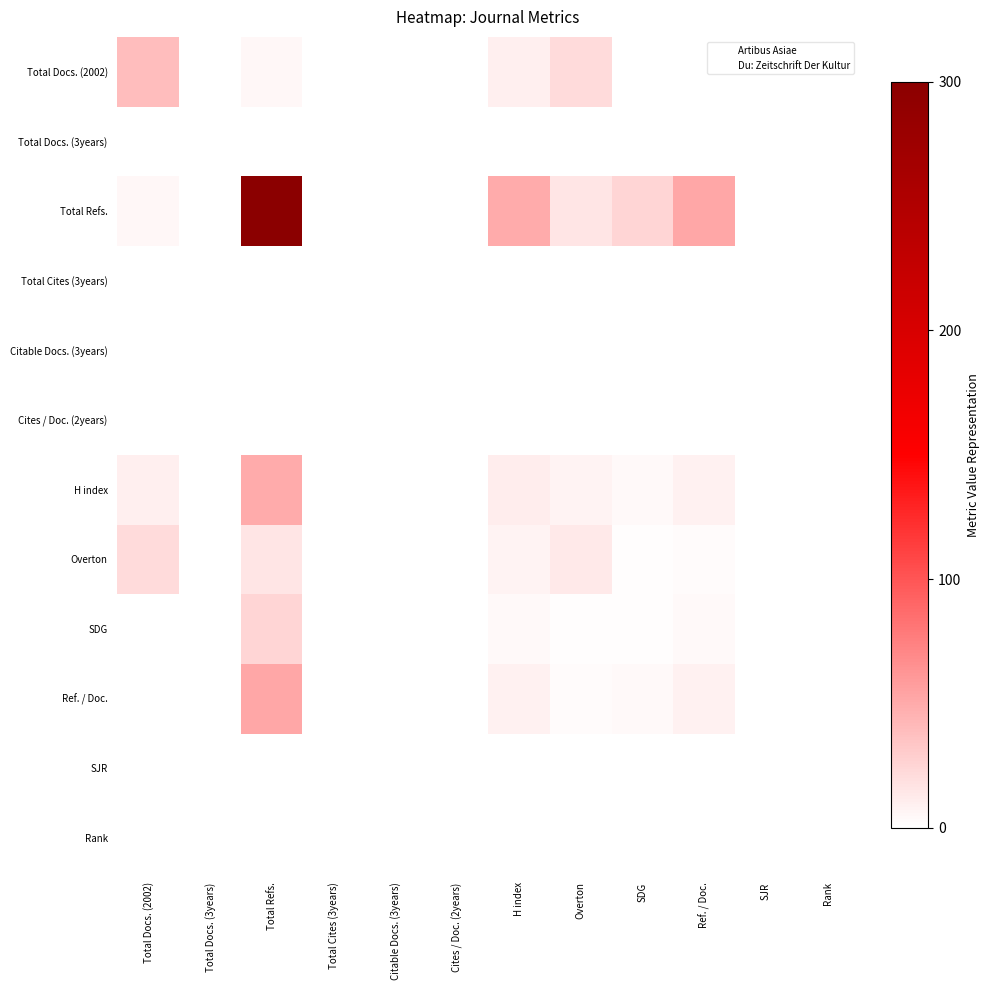

Which series has the largest total across all categories?

Total Refs.